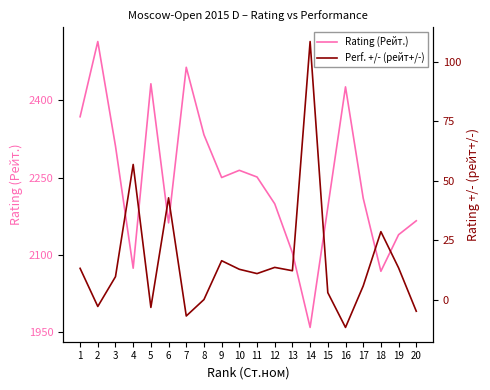

At which category is the sum across all series the highest?

2